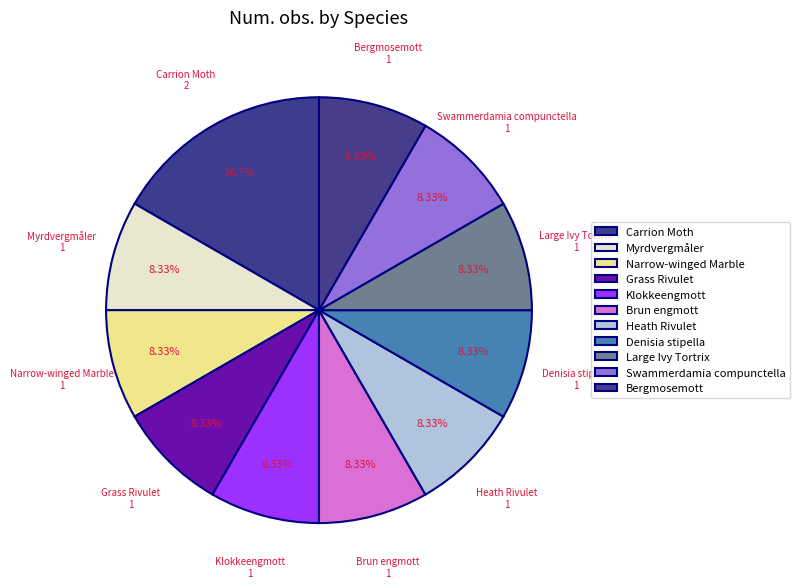

Which slice is the largest?

Carrion Moth